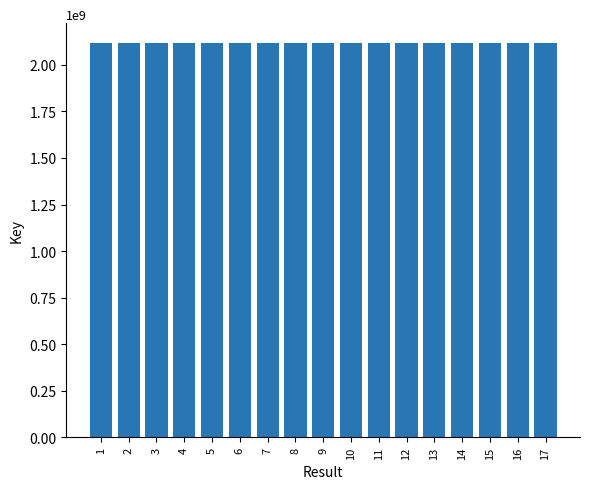

How many data points does each series have?

17